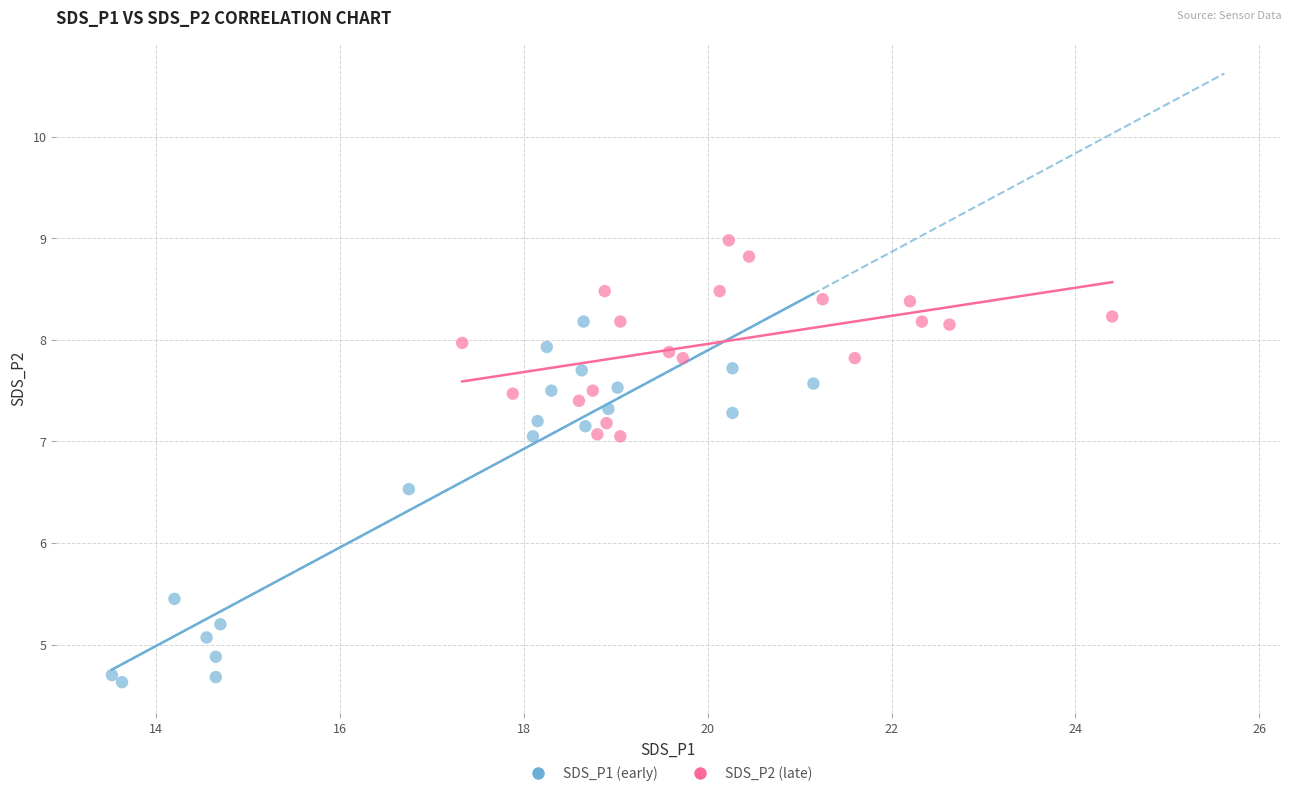

Which series contains the highest Y value?

SDS_P2 (late)